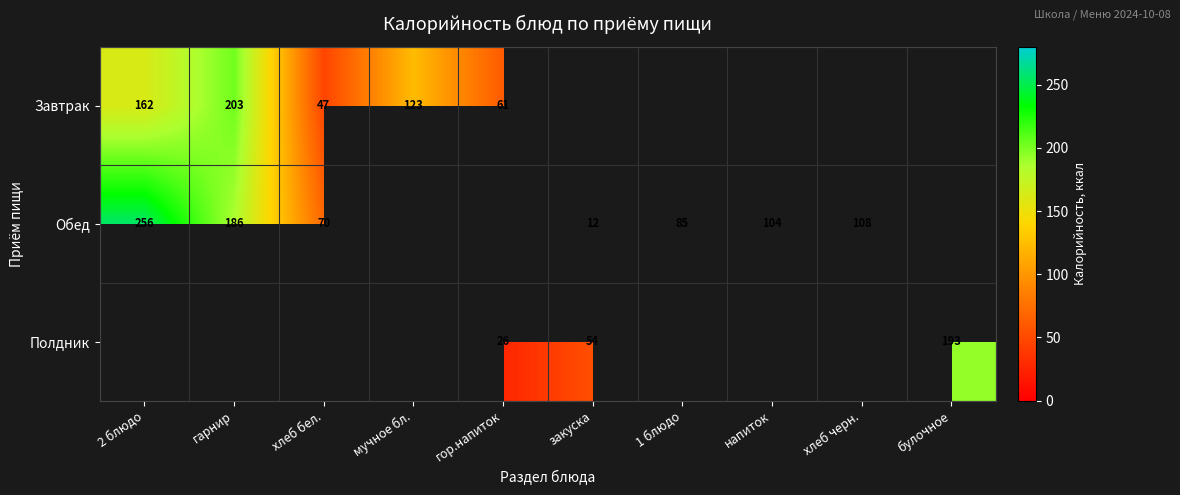

True or false: Завтрак has a value of 61 at гор.напиток.

True